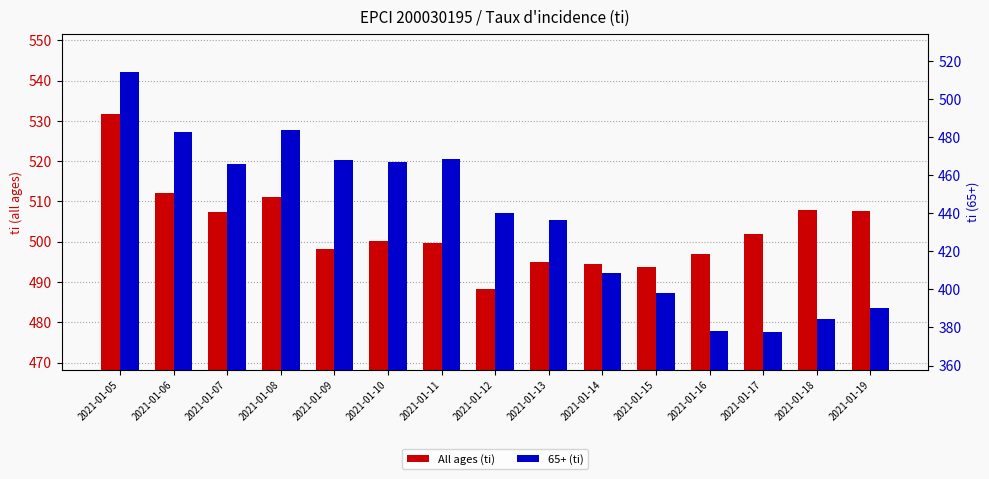

Rank the categories by 65+ (ti) value from lowest to highest.

2021-01-17, 2021-01-16, 2021-01-18, 2021-01-19, 2021-01-15, 2021-01-14, 2021-01-13, 2021-01-12, 2021-01-07, 2021-01-10, 2021-01-09, 2021-01-11, 2021-01-06, 2021-01-08, 2021-01-05